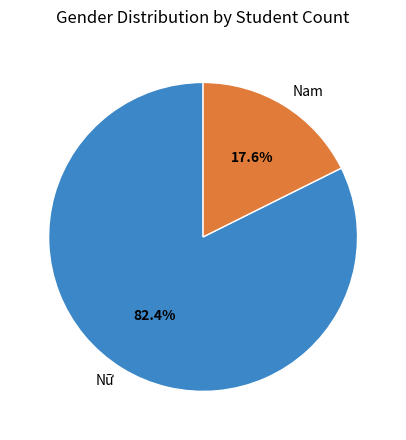

What is the majority slice?

Nữ